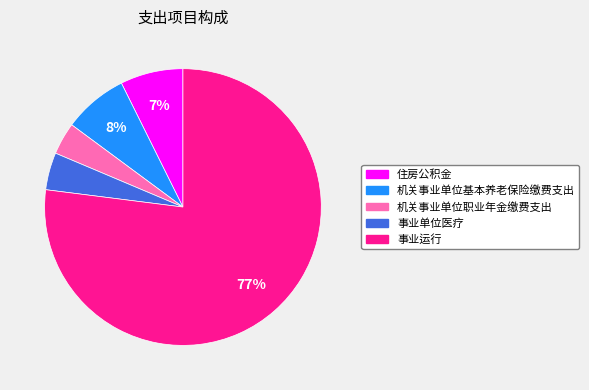

Is there a majority slice in this chart?

Yes